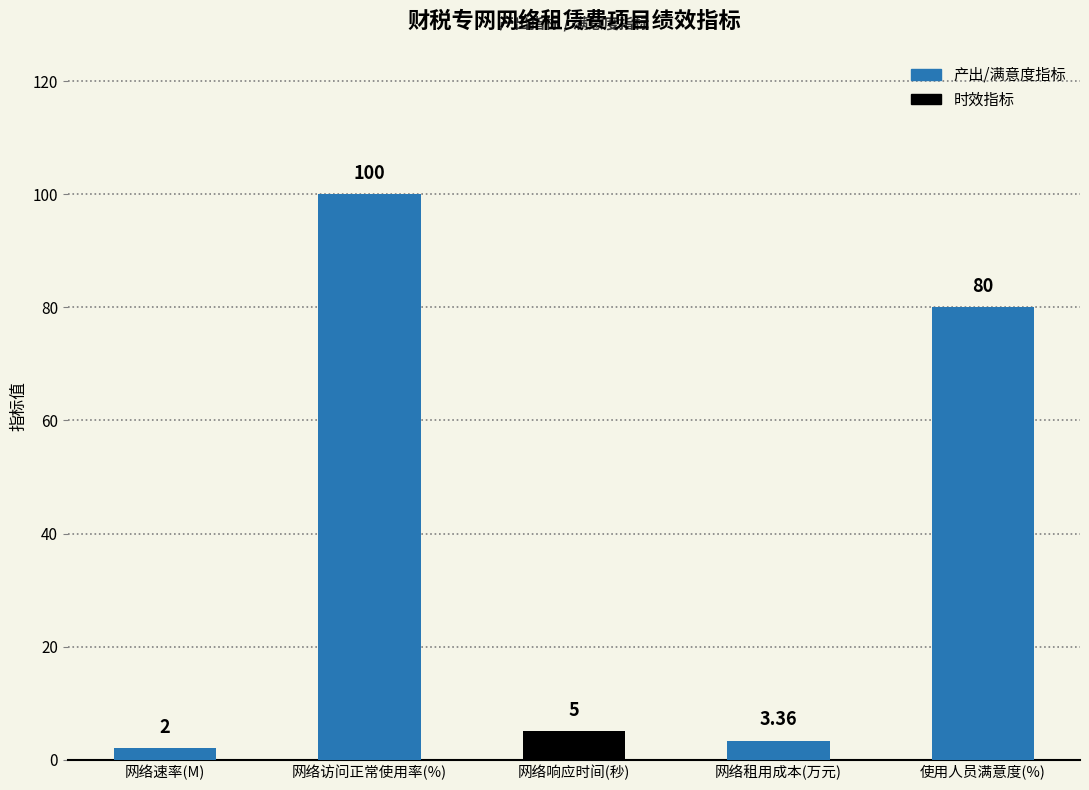

Rank the categories by value from highest to lowest.

网络访问正常使用率(%), 使用人员满意度(%), 网络响应时间(秒), 网络租用成本(万元), 网络速率(M)